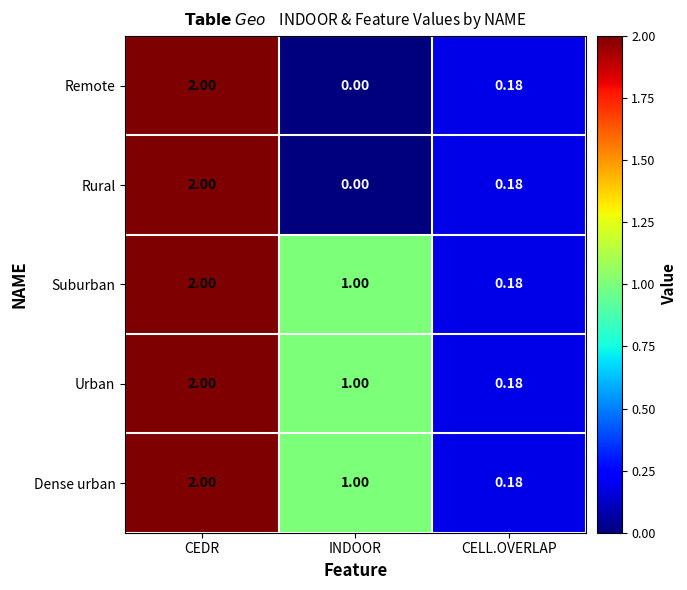

Which category has the lowest value in the Rural series?

INDOOR